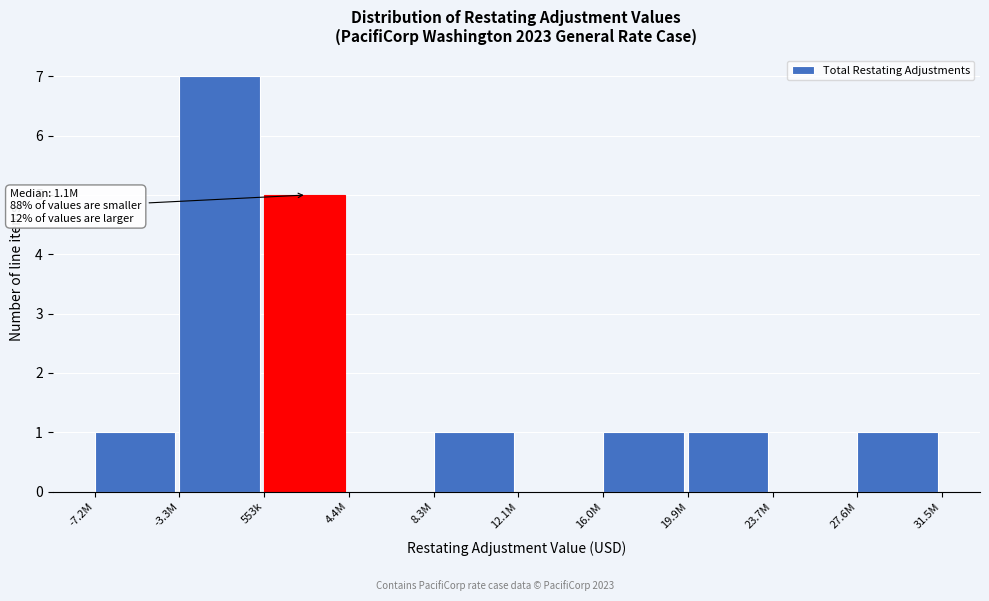

Reading right to left, transcribe all the data shown in this chart.

27.6M=1	23.7M=0	19.9M=1	16.0M=1	12.1M=0	8.3M=1	4.4M=0	553k=5	-3.3M=7	-7.2M=1